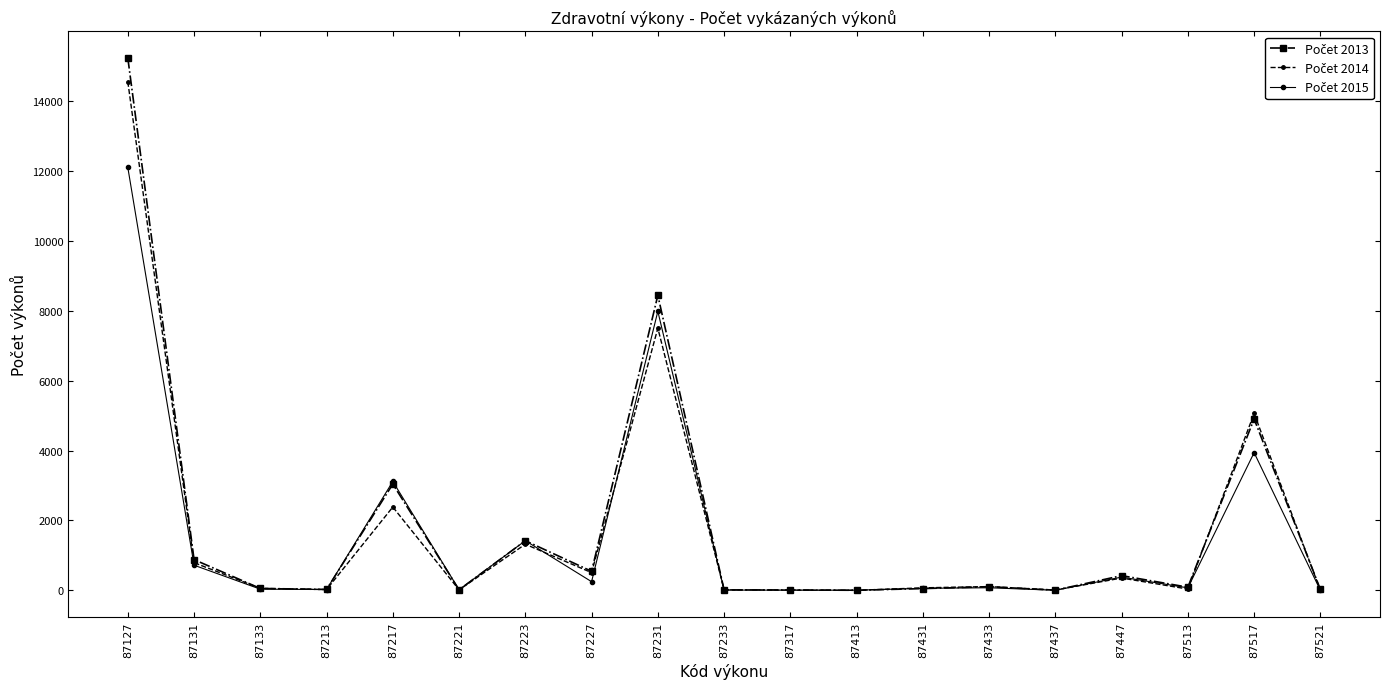

What is the total value across all series at 87131?

2392